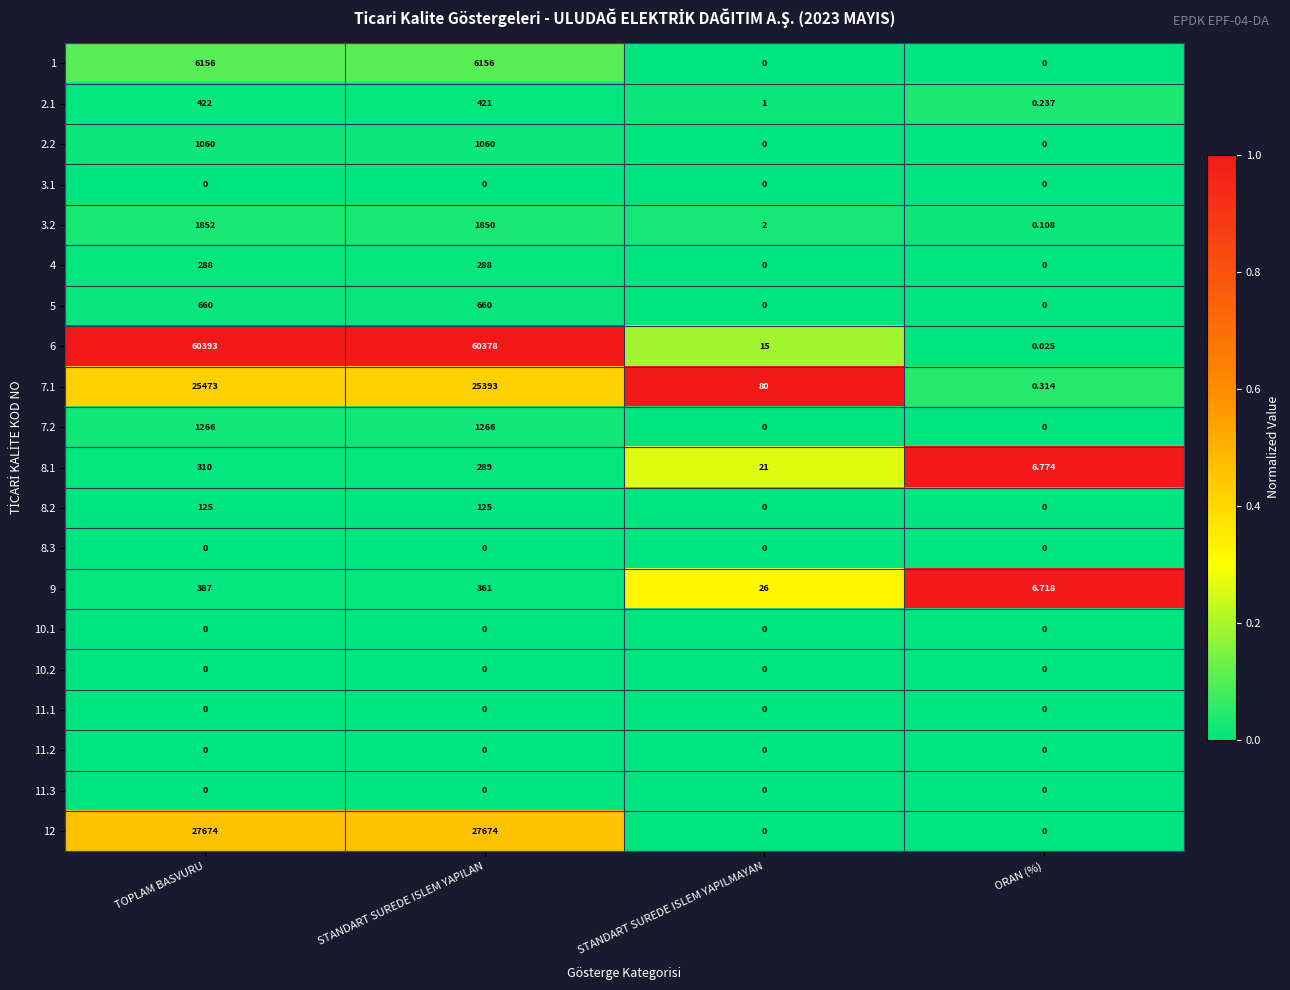

Which category has the highest value across all series?

TOPLAM BASVURU